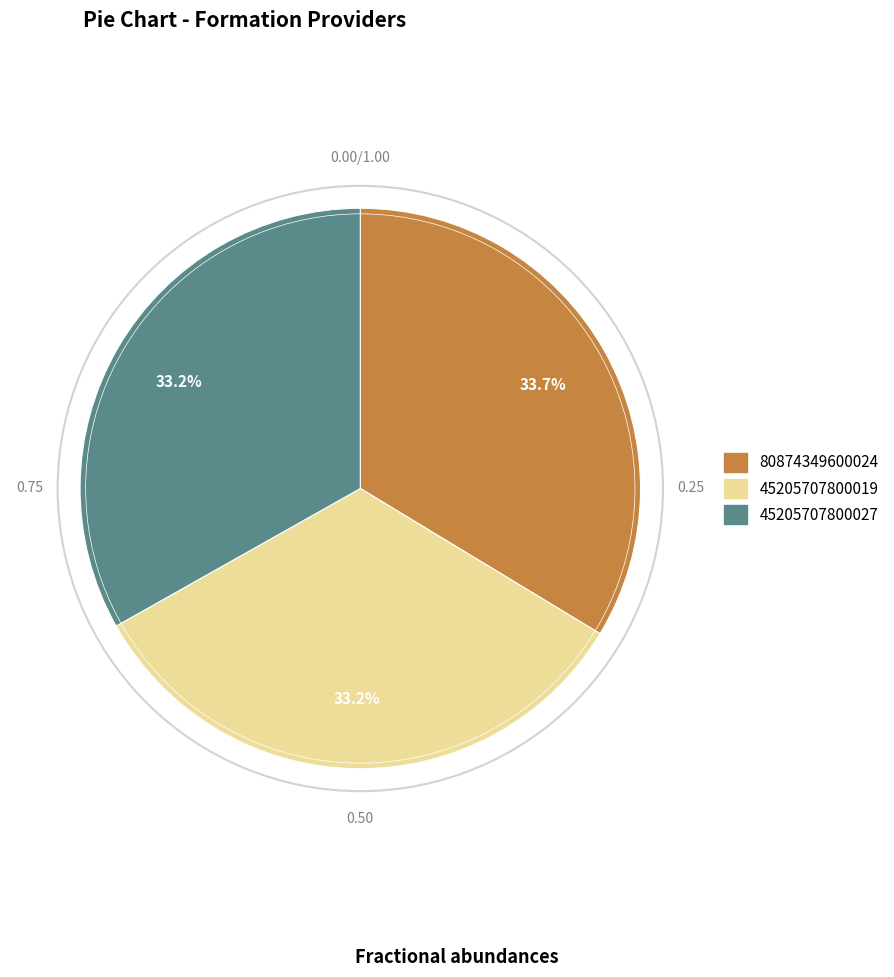

Count the number of slices in the pie.

3